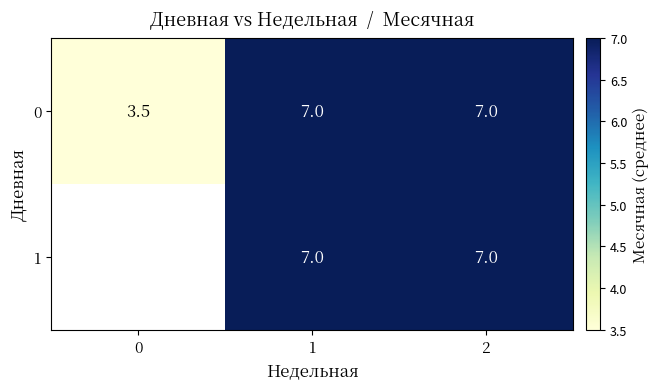

What value does the 0 series have at 2?

7.0